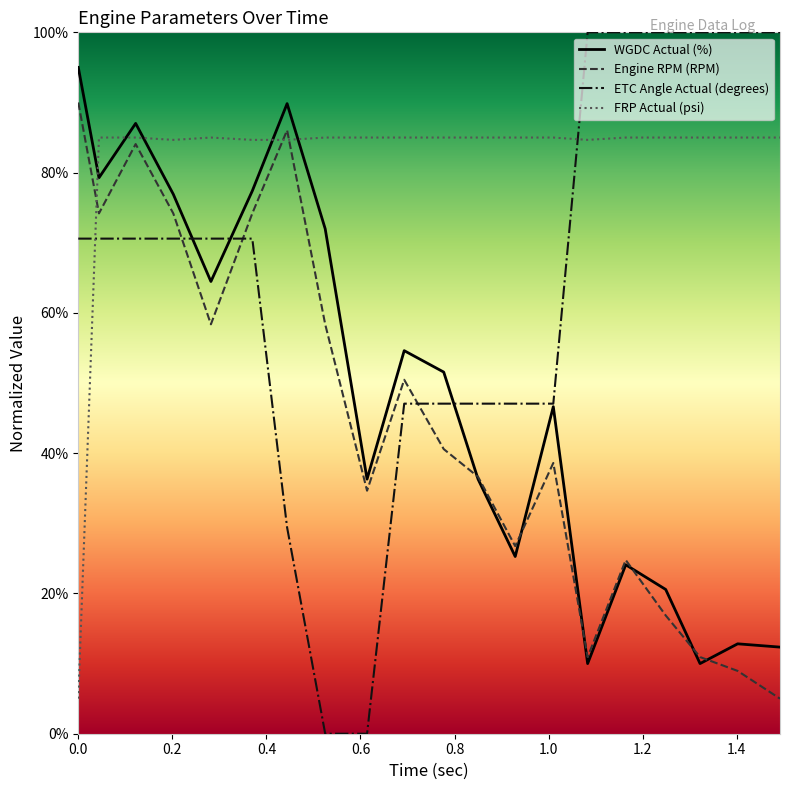

Rank the series by their maximum value, from highest to lowest.

ETC Angle Actual (degrees), WGDC Actual (%), Engine RPM (RPM), FRP Actual (psi)